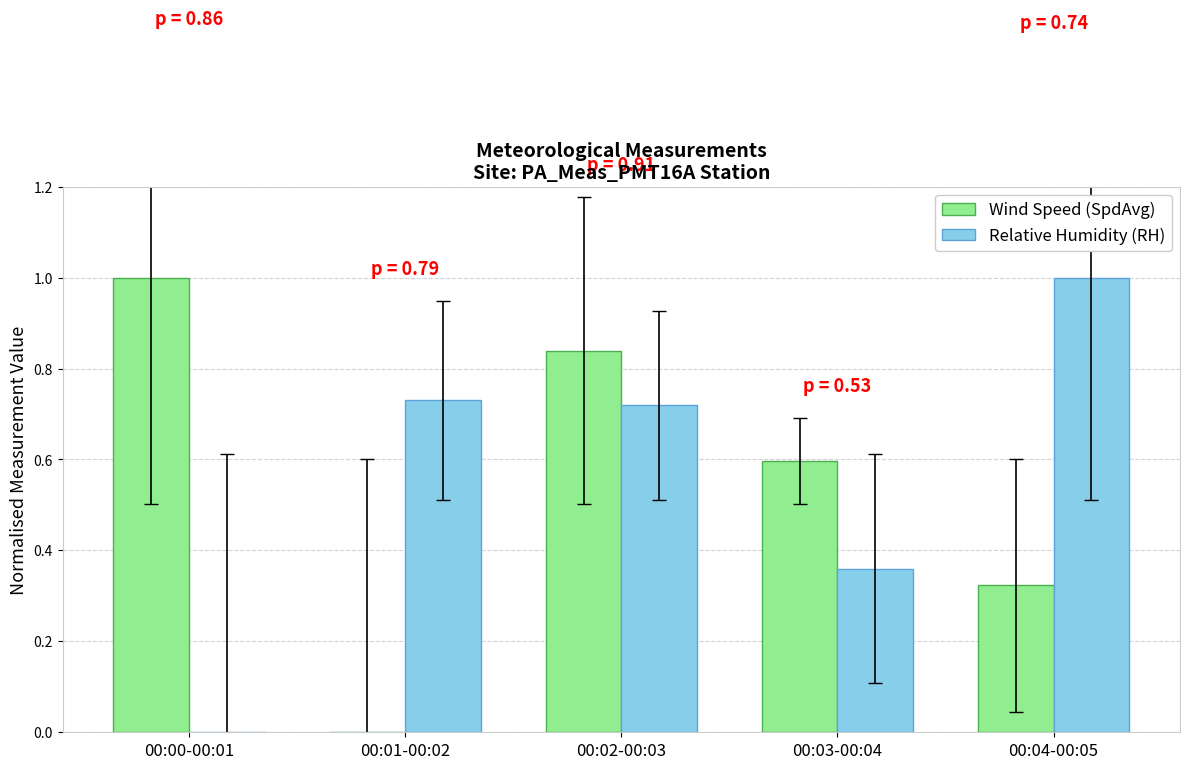

Which series has the largest total across all categories?

Relative Humidity (RH)